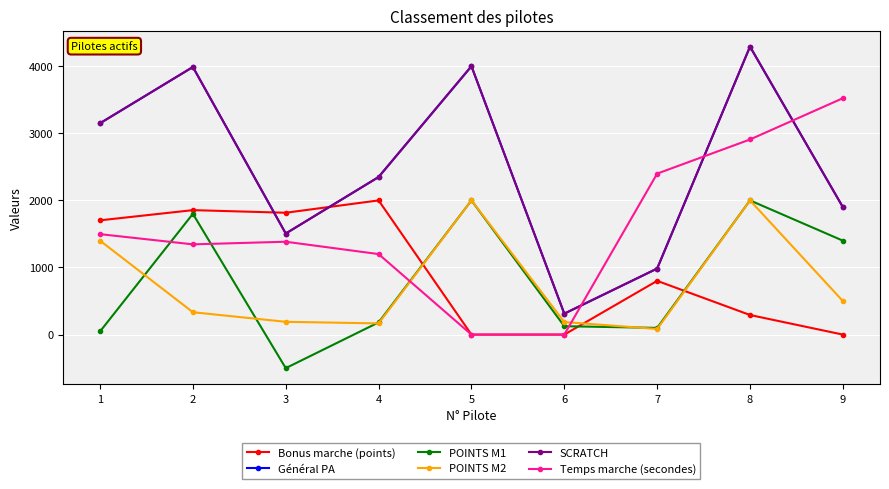

Which series has the widest spread of values?

Général PA